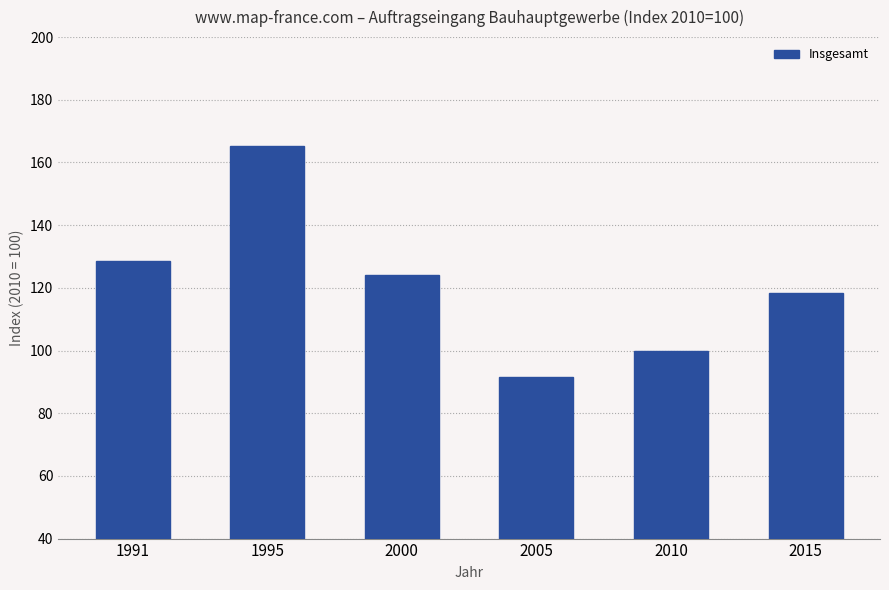

How many bars are there in total?

6